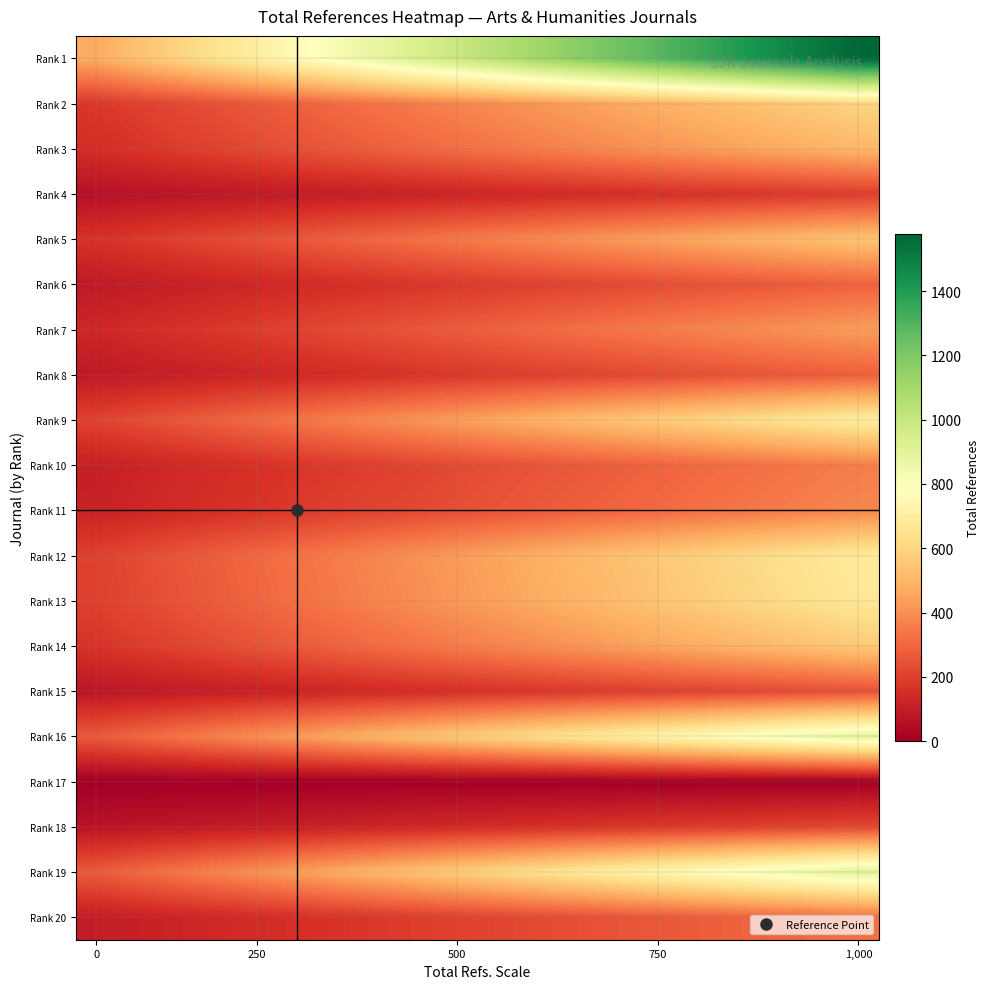

How many distinct data groups are displayed?

20